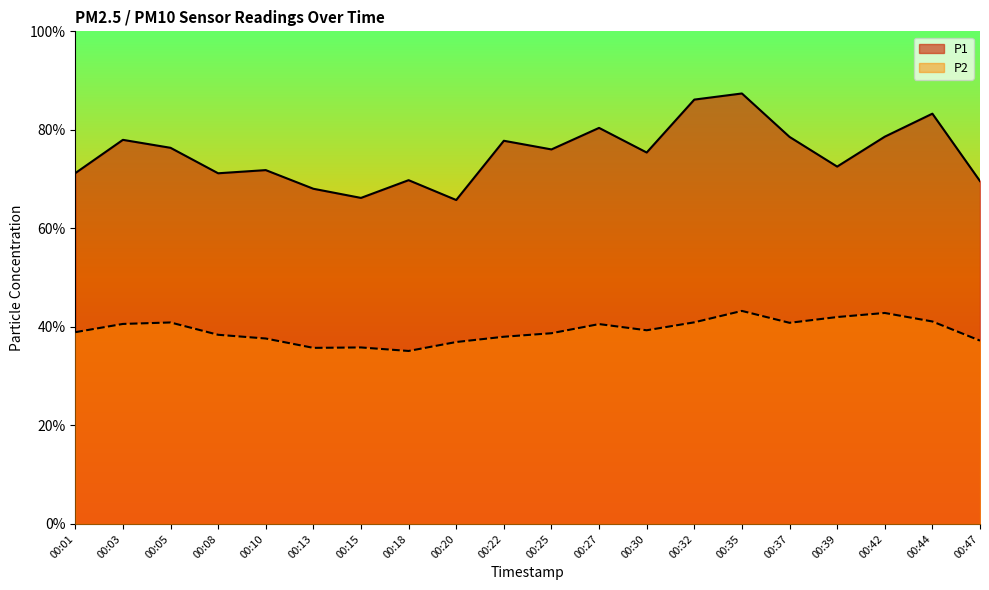

How many interior local peaks does the P2 series have?

5